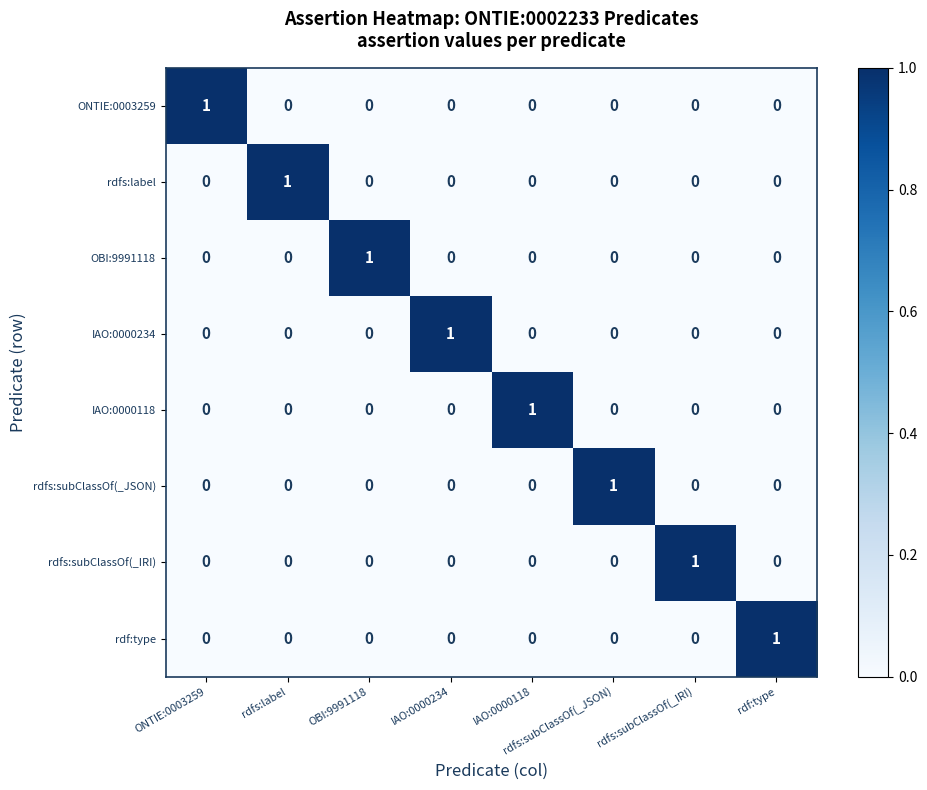

Count the rdfs:subClassOf(_JSON) values in the range 0 to 1.

8